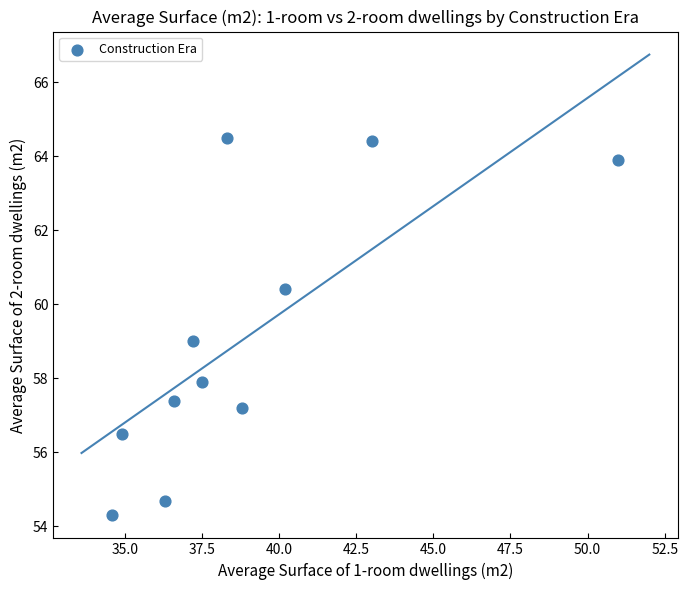

What is the average Y value?

59.1